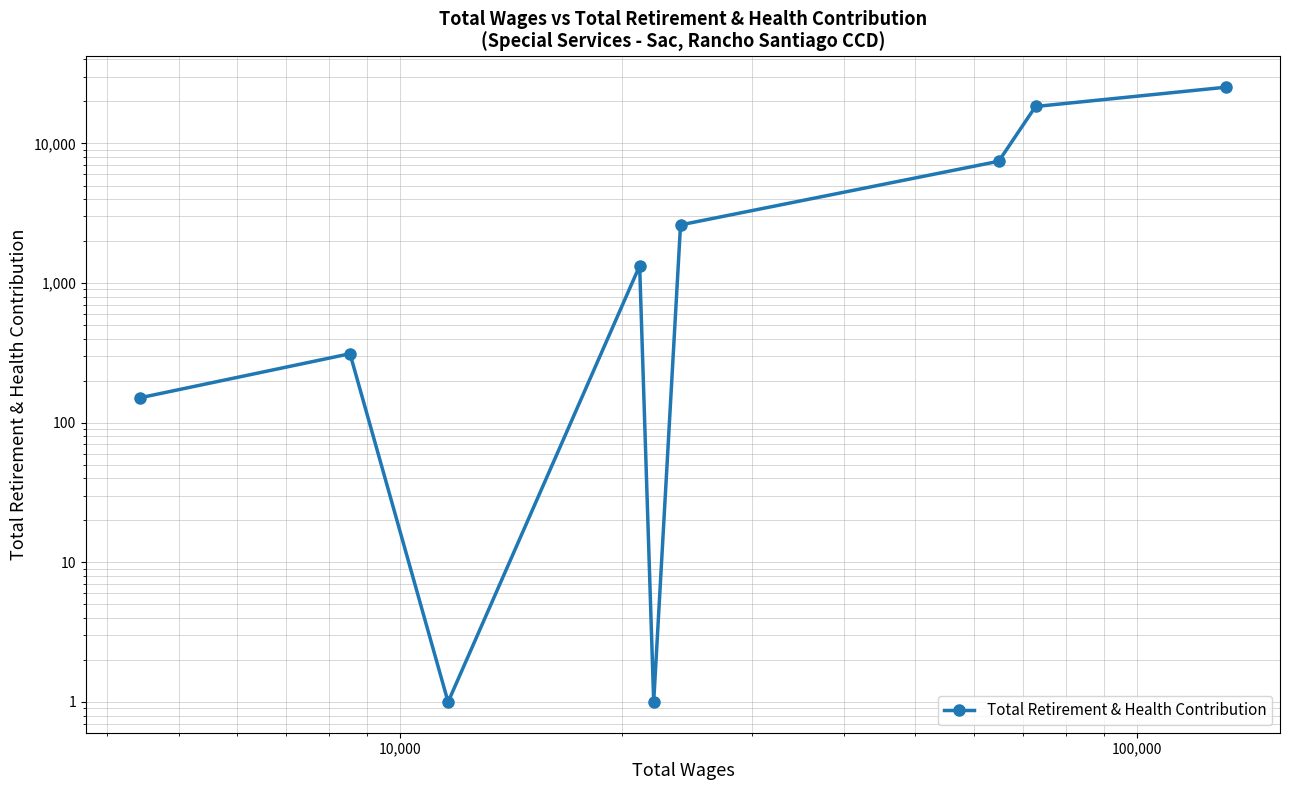

True or false: there are more than 1 points higher than both neighbors.

True